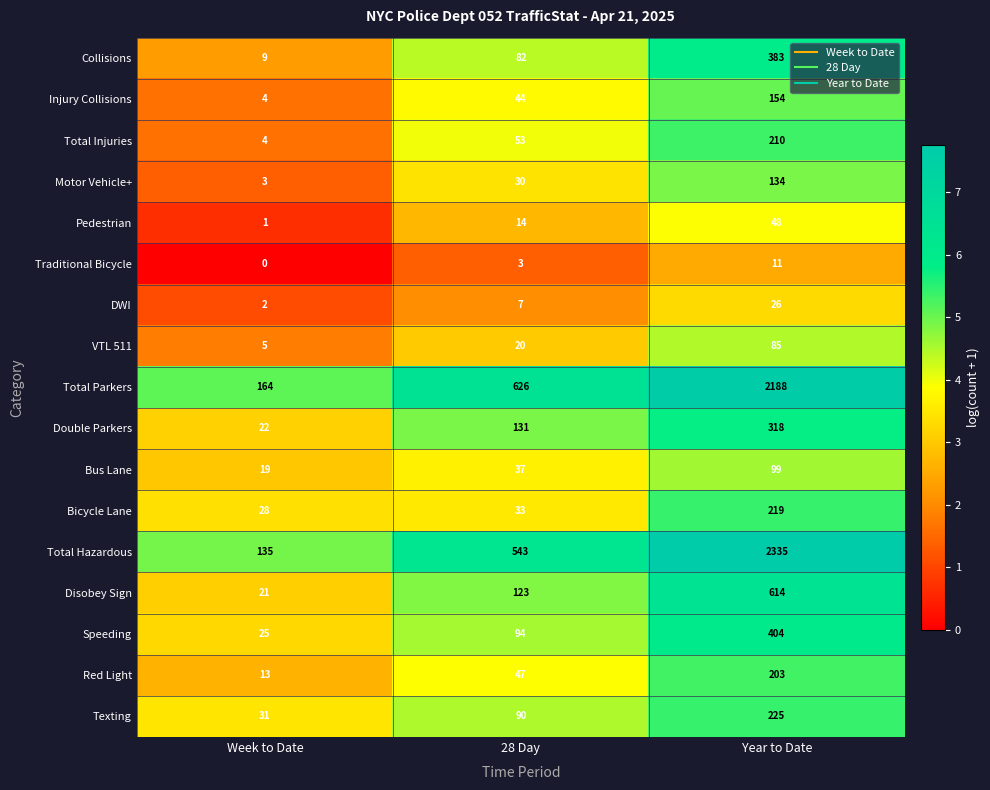

What is the spread (max minus min) of values at Week to Date?

164